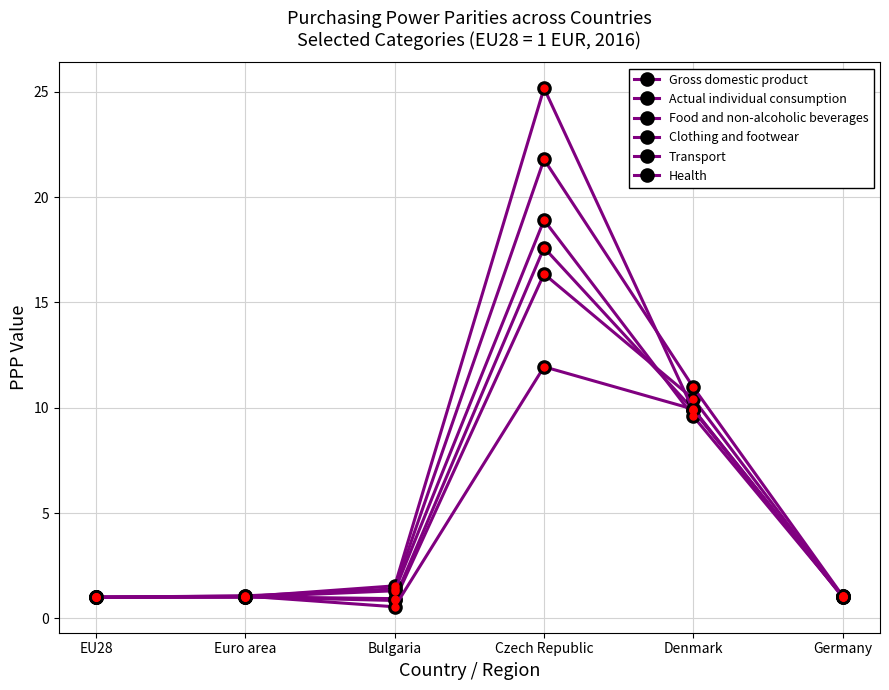

How many lines are shown in the chart?

6